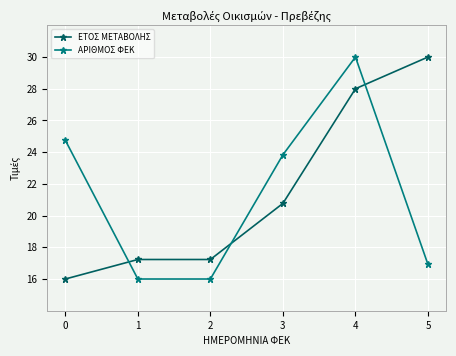

Which series changed the most between 2 and 4?

ΑΡΙΘΜΟΣ ΦΕΚ